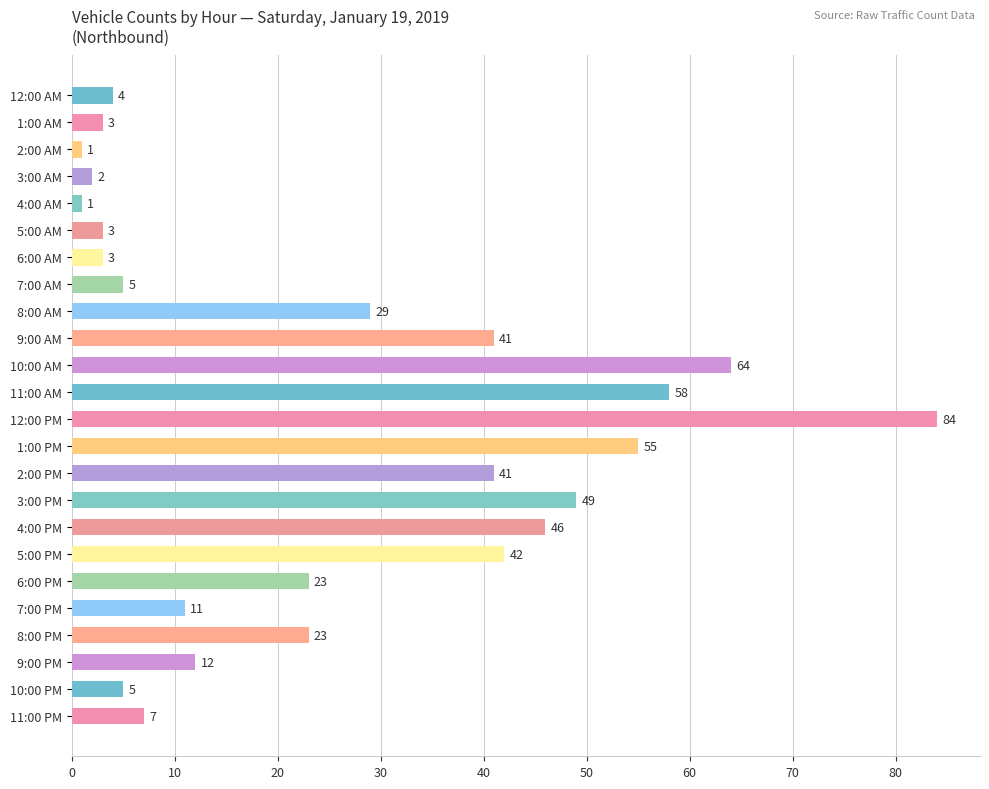

What is the greatest value displayed?

84